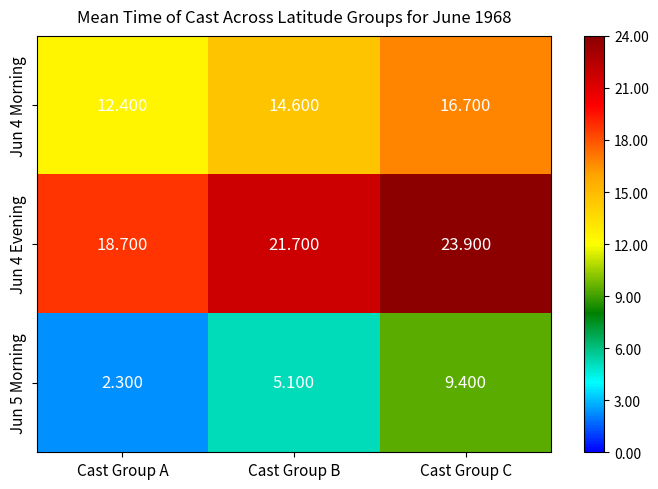

Rank the categories by Jun 4 Evening value from highest to lowest.

Cast Group C, Cast Group B, Cast Group A